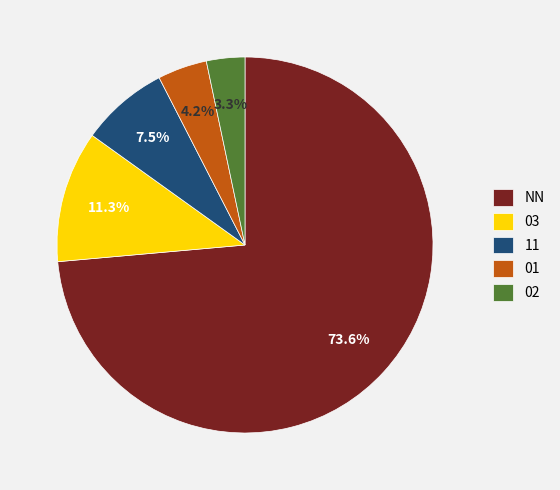

Combined, do NN and 02 account for over 50%?

Yes